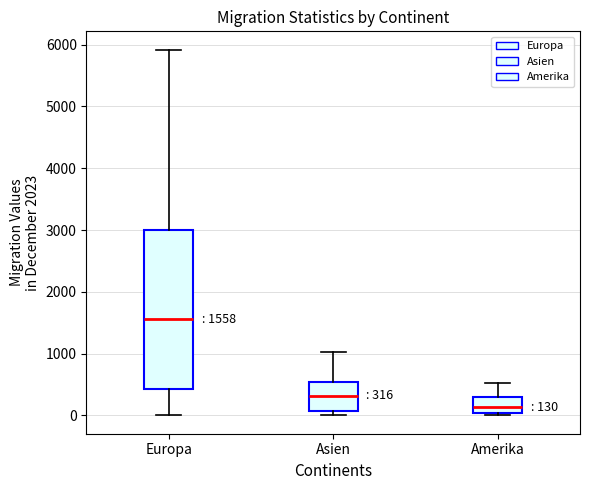

Which box is the tallest, from its lower edge to its upper edge?

Europa